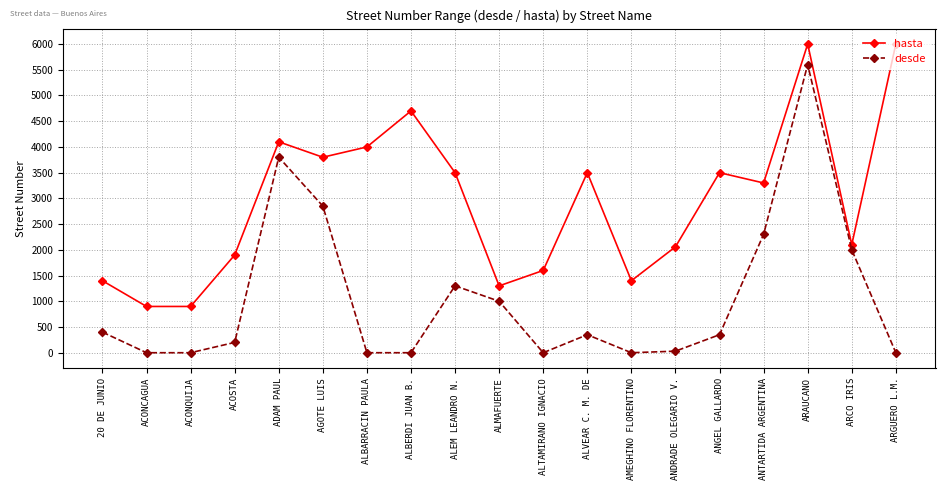

At which category does hasta reach its first local peak?

ADAM PAUL